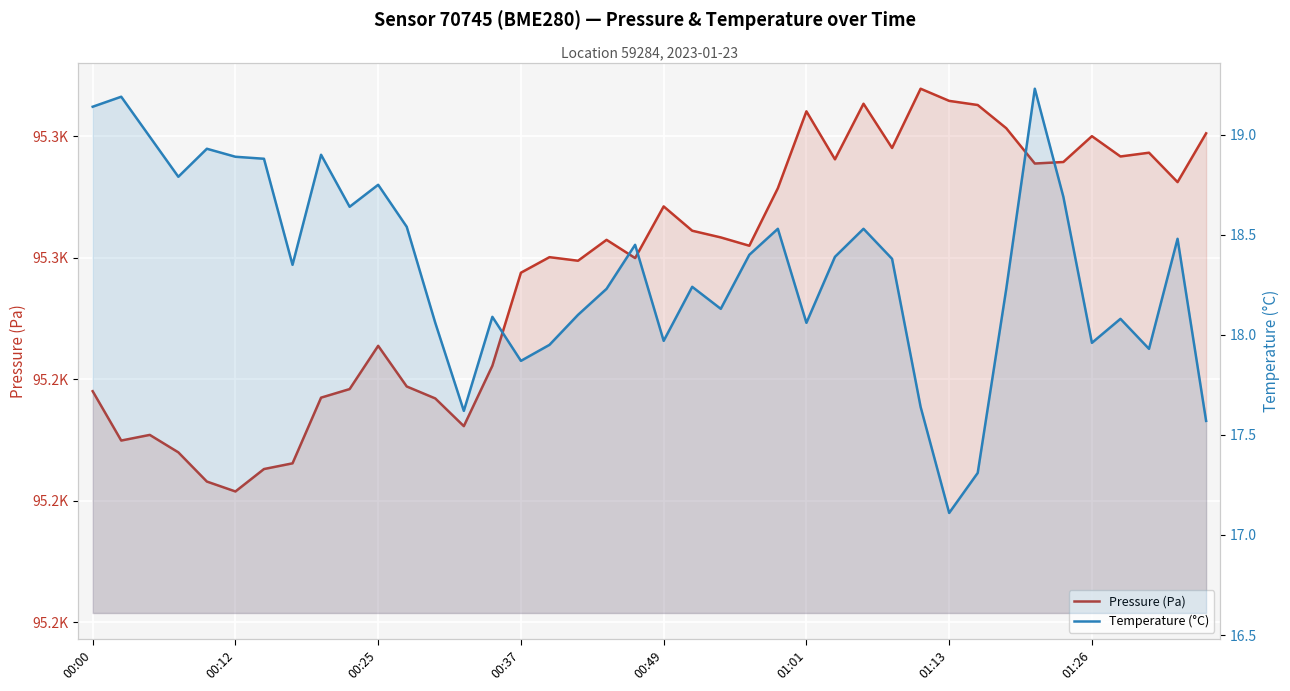

How many lines are shown in the chart?

2